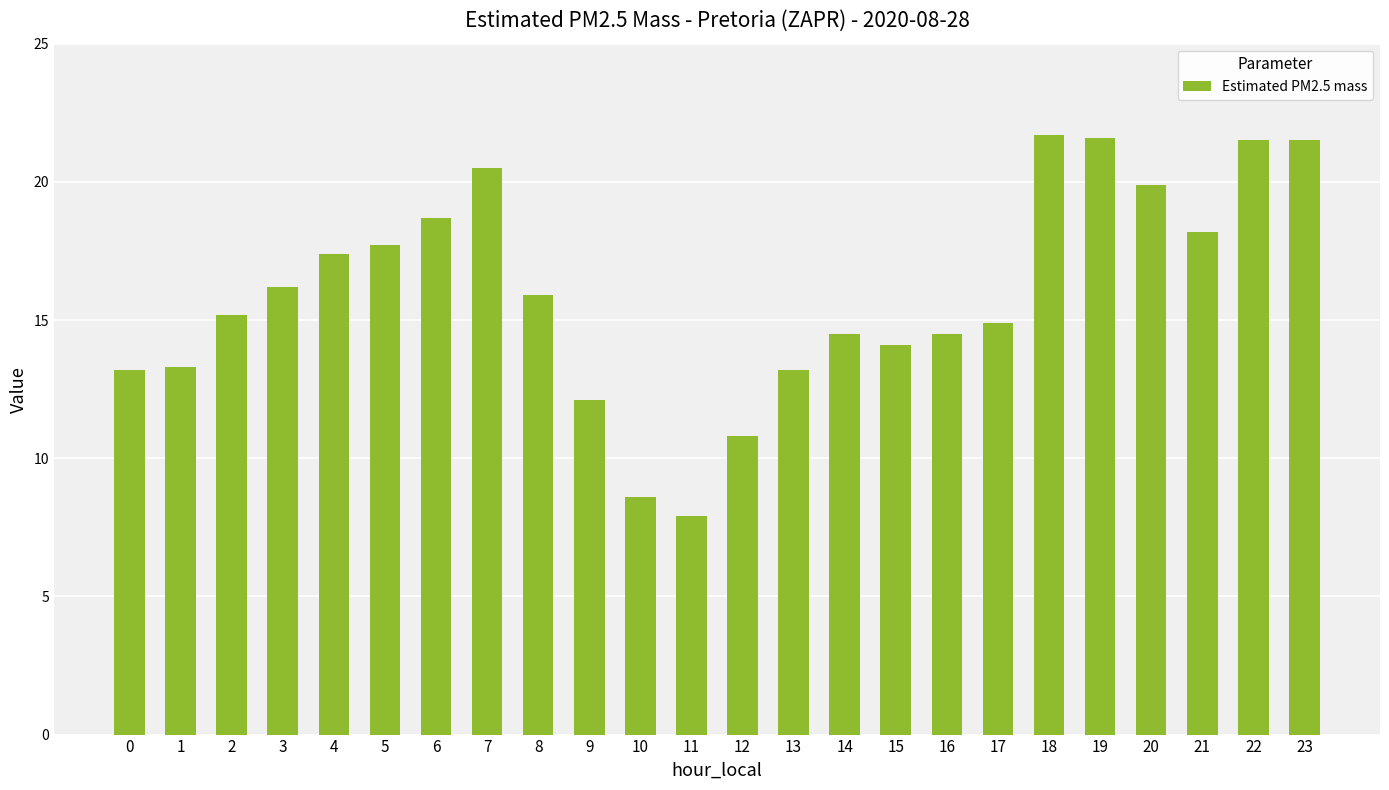

What is the value of the 3rd bar from the left?

15.2